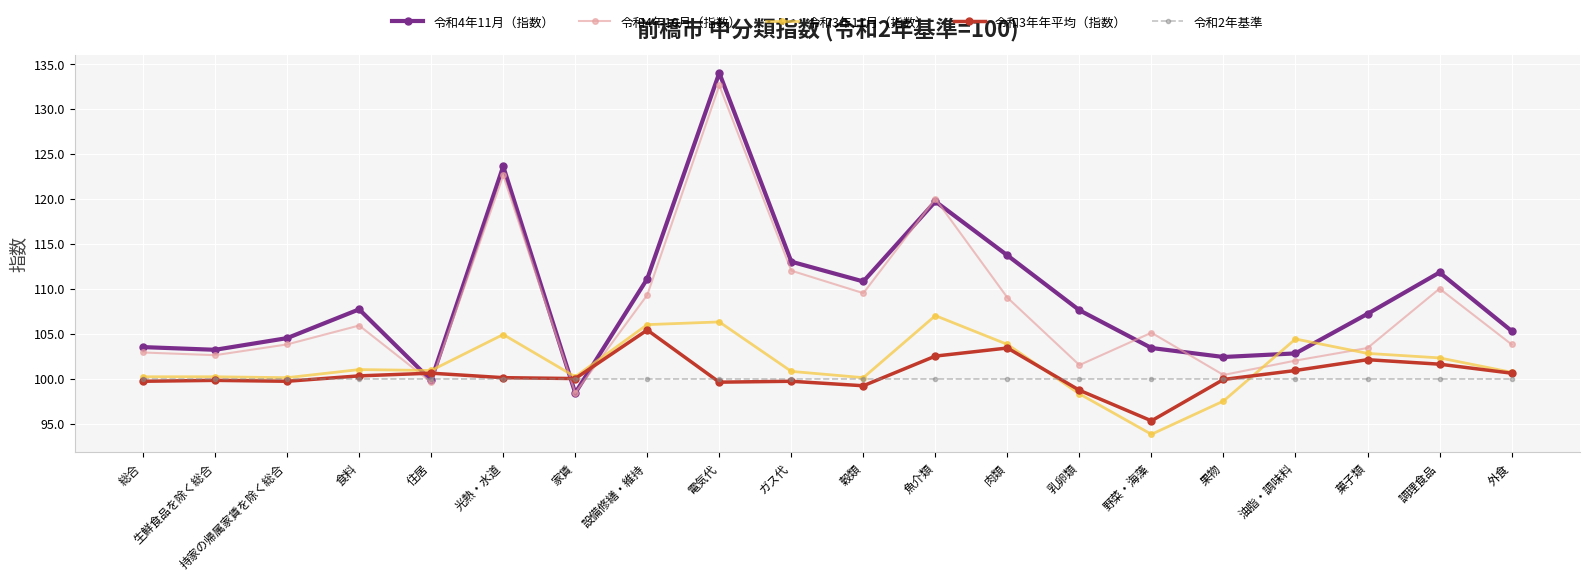

List the series in order of their peak value, highest first.

令和4年11月（指数）, 令和4年10月（指数）, 令和3年11月（指数）, 令和3年年平均（指数）, 令和2年基準